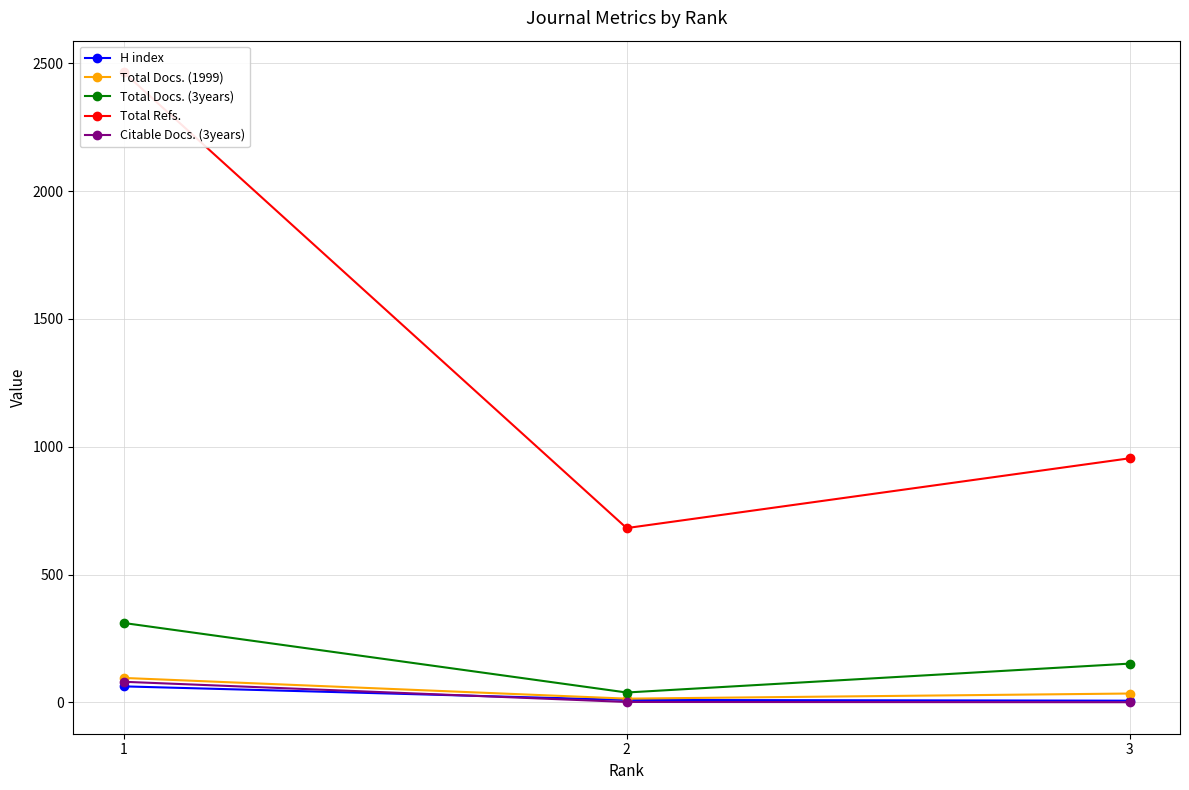

The Citable Docs. (3years) series shows 1 at 3. True or false?

True